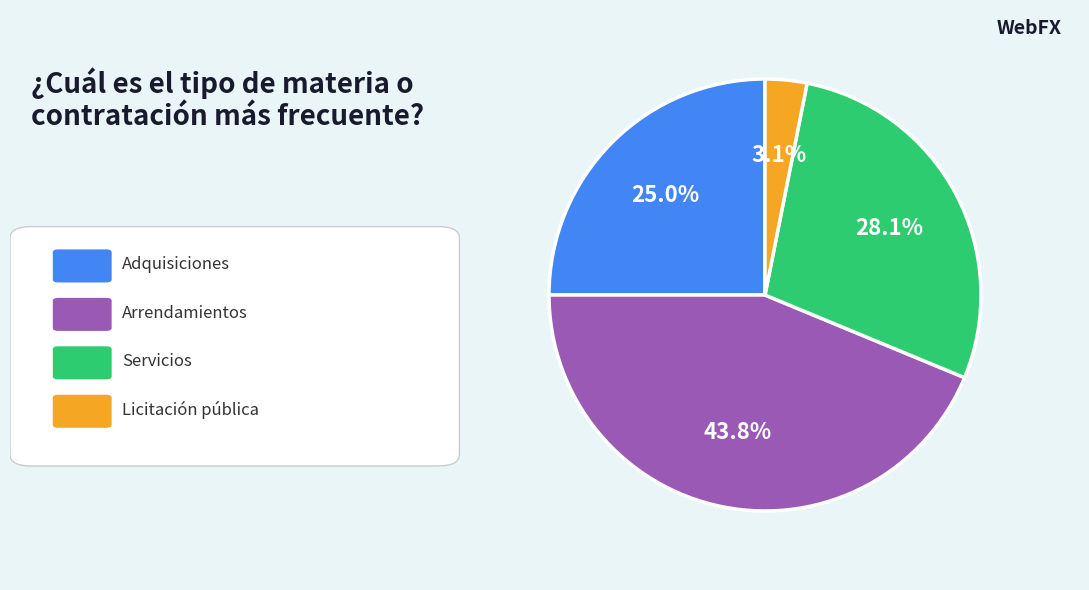

Is there any slice that represents more than half of the pie?

No